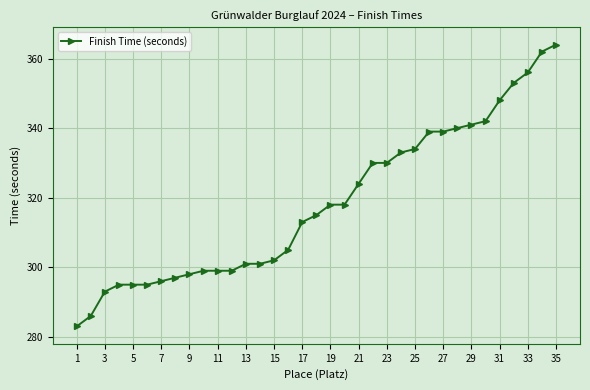

What is the value of the 19th point from the left?

318